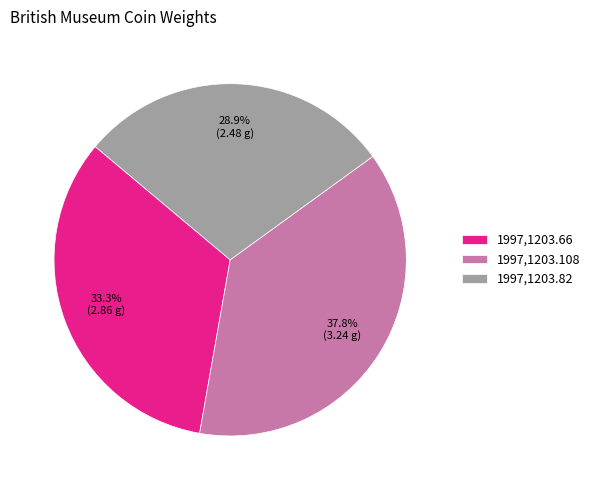

Do 1997,1203.108 and 1997,1203.66 together represent more than half of the pie?

Yes